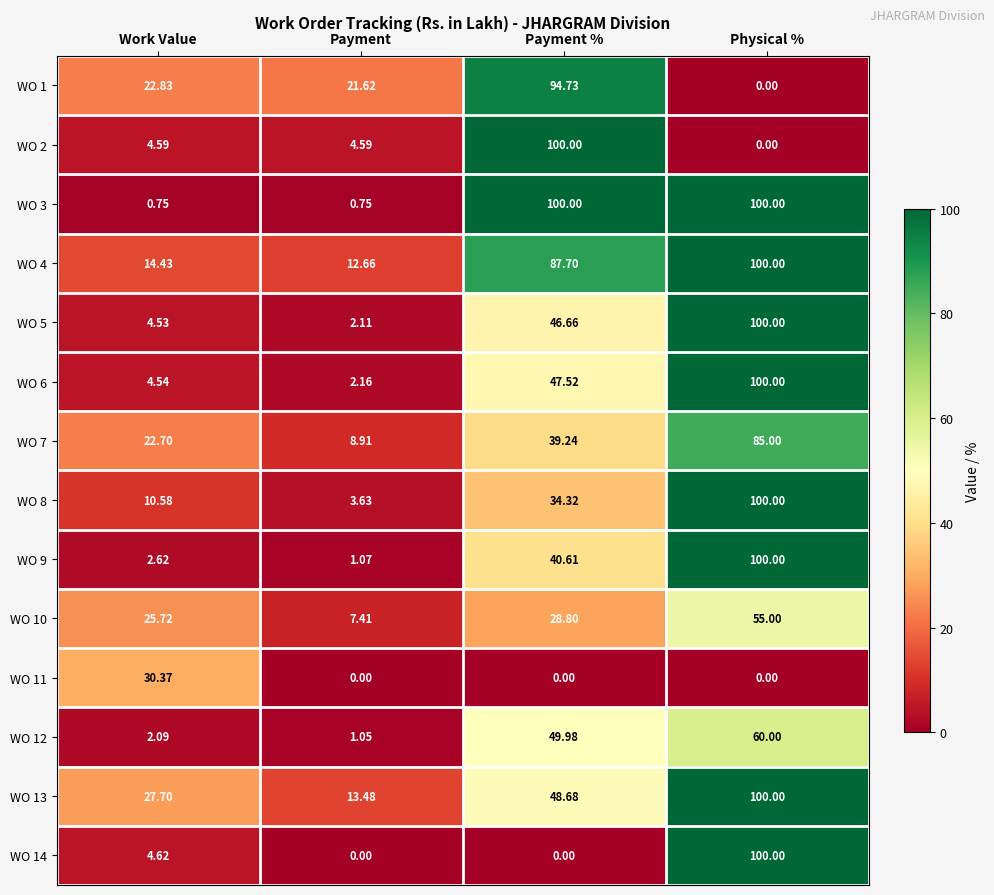

How many distinct data groups are displayed?

14